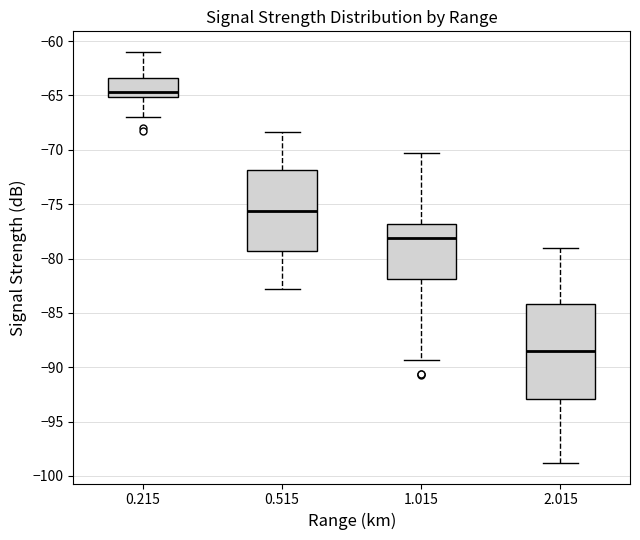

Where does the upper whisker of the box at x = 0.515 end on the y-axis? The values are not printed on the chart, so give them approximately, as read against the axis.

-68.5